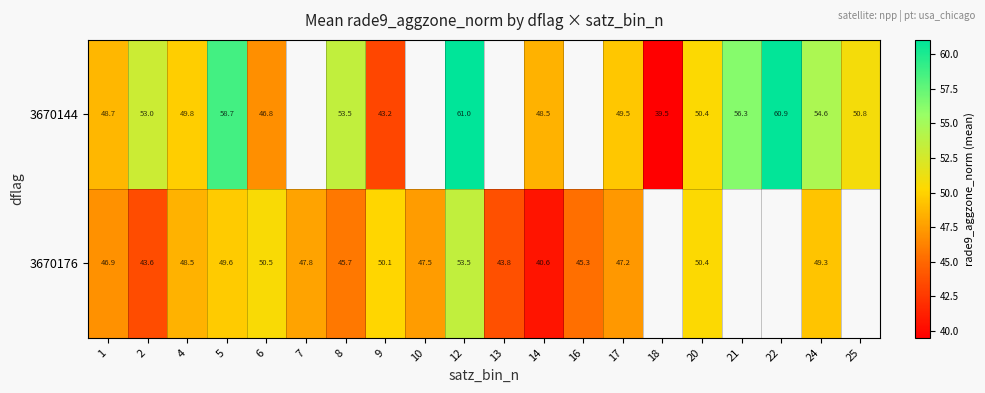

Is the value of 3670144 at 2 greater than the value of 3670176 at 2?

Yes